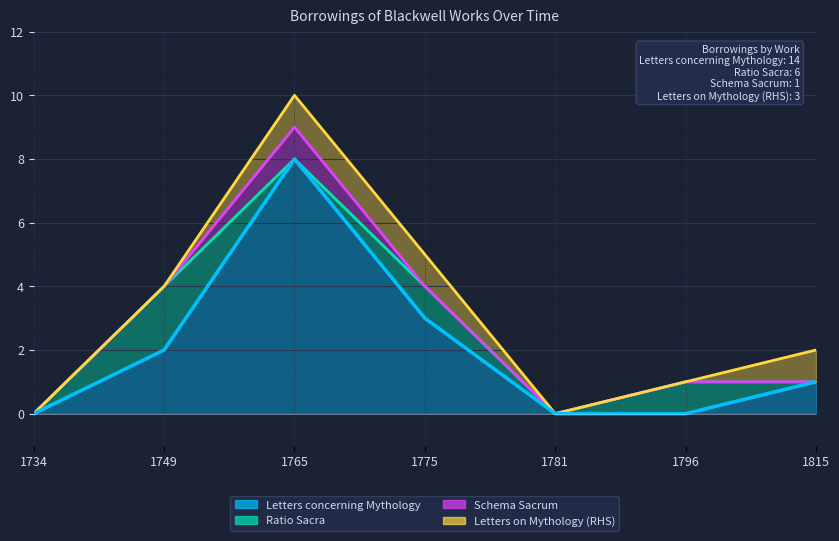

What is the highest value of the Ratio Sacra series?

2